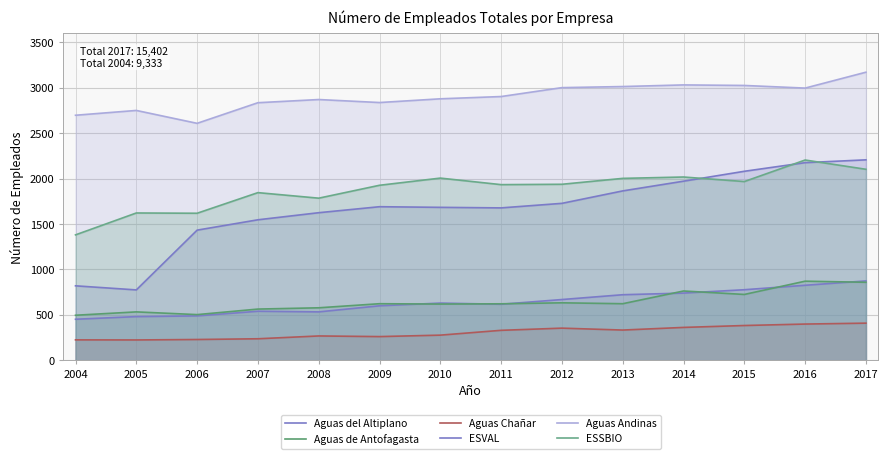

Read the Aguas Andinas value at 2009.

2838